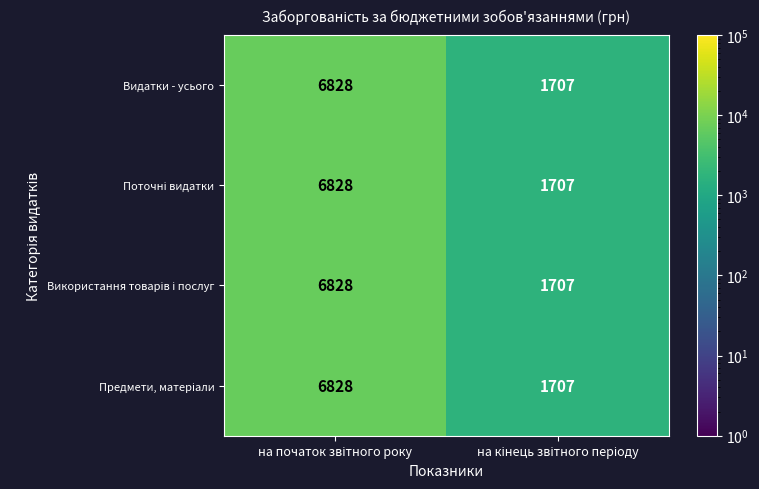

What is the smallest value displayed?

1707